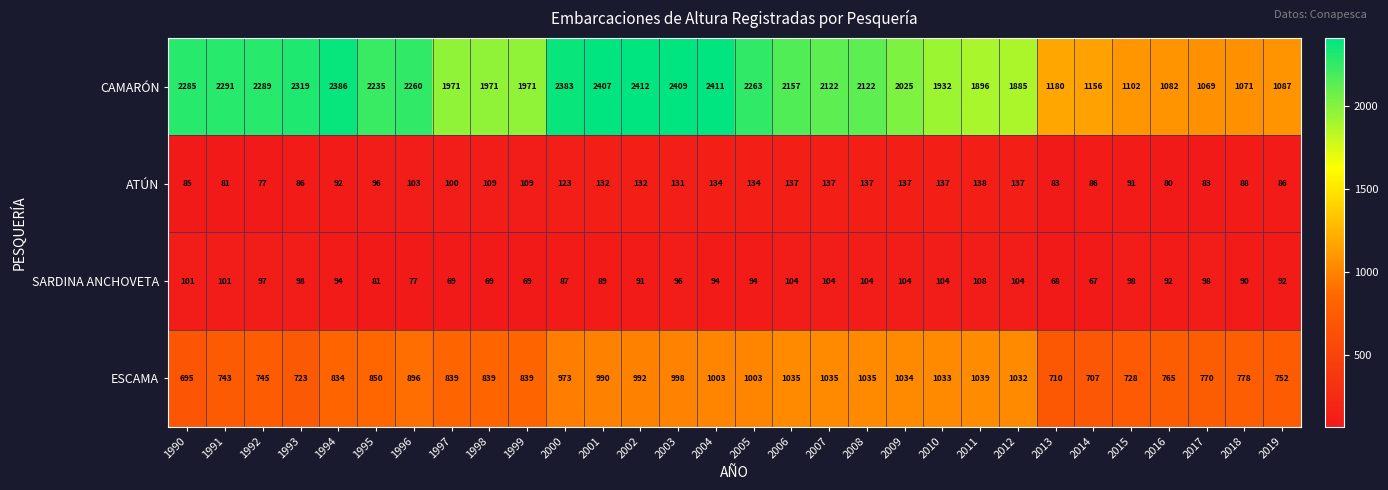

Where is ESCAMA nearest to the value 867?

1995